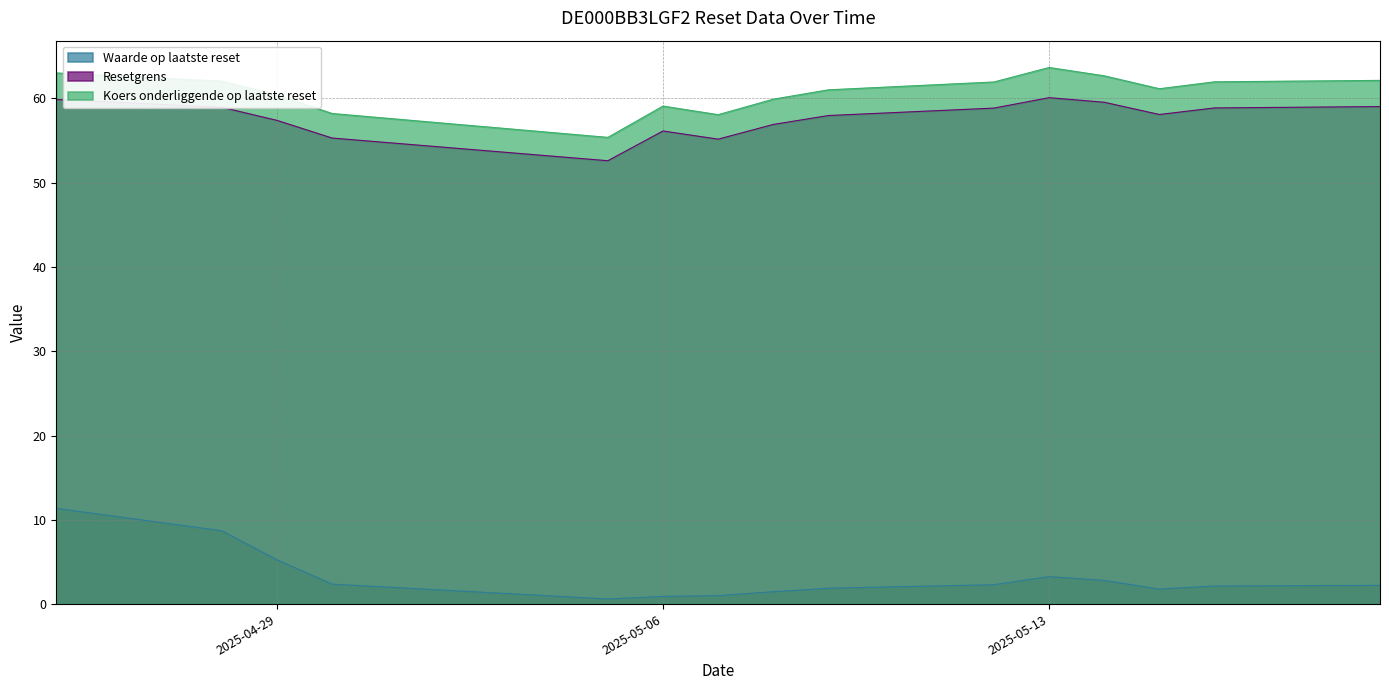

At which label does Waarde op laatste reset reach its peak?

2025-04-25